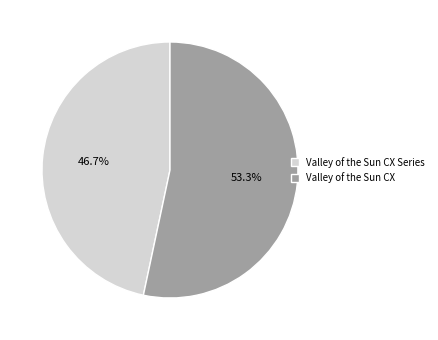

Which slice is the smallest?

Valley of the Sun CX Series